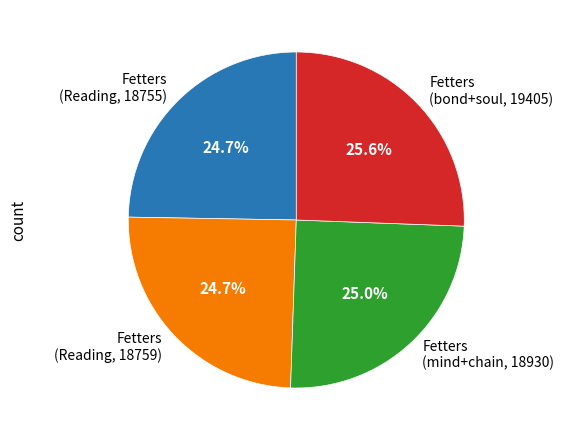

Combined, what portion of the pie is Fetters (Reading, 18759) and Fetters (mind+chain, 18930)?

49.7%